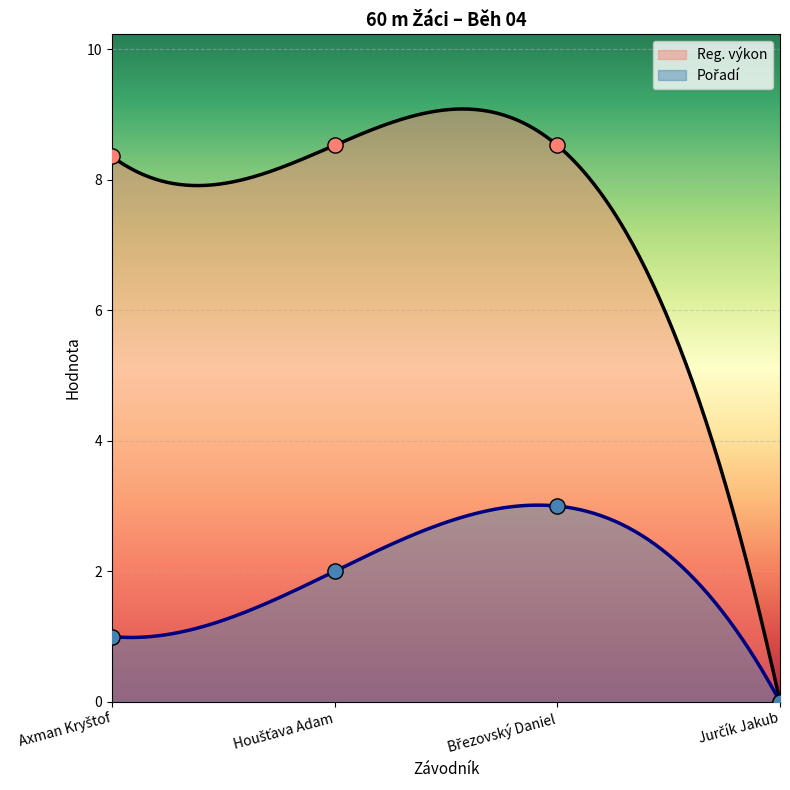

Is the value of Reg. výkon at Houšťava Adam greater than the value of Pořadí at Axman Kryštof?

Yes